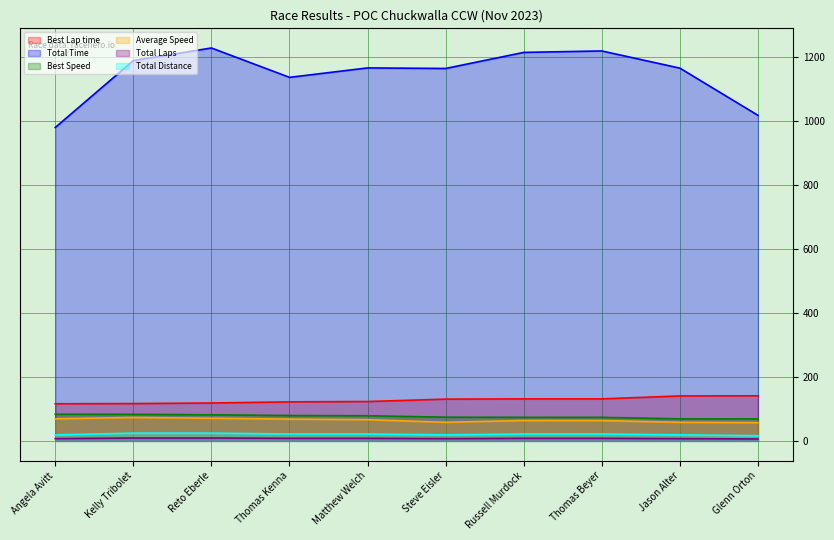

True or false: Total Time has a value of 1163.0 at Steve Eisler.

True